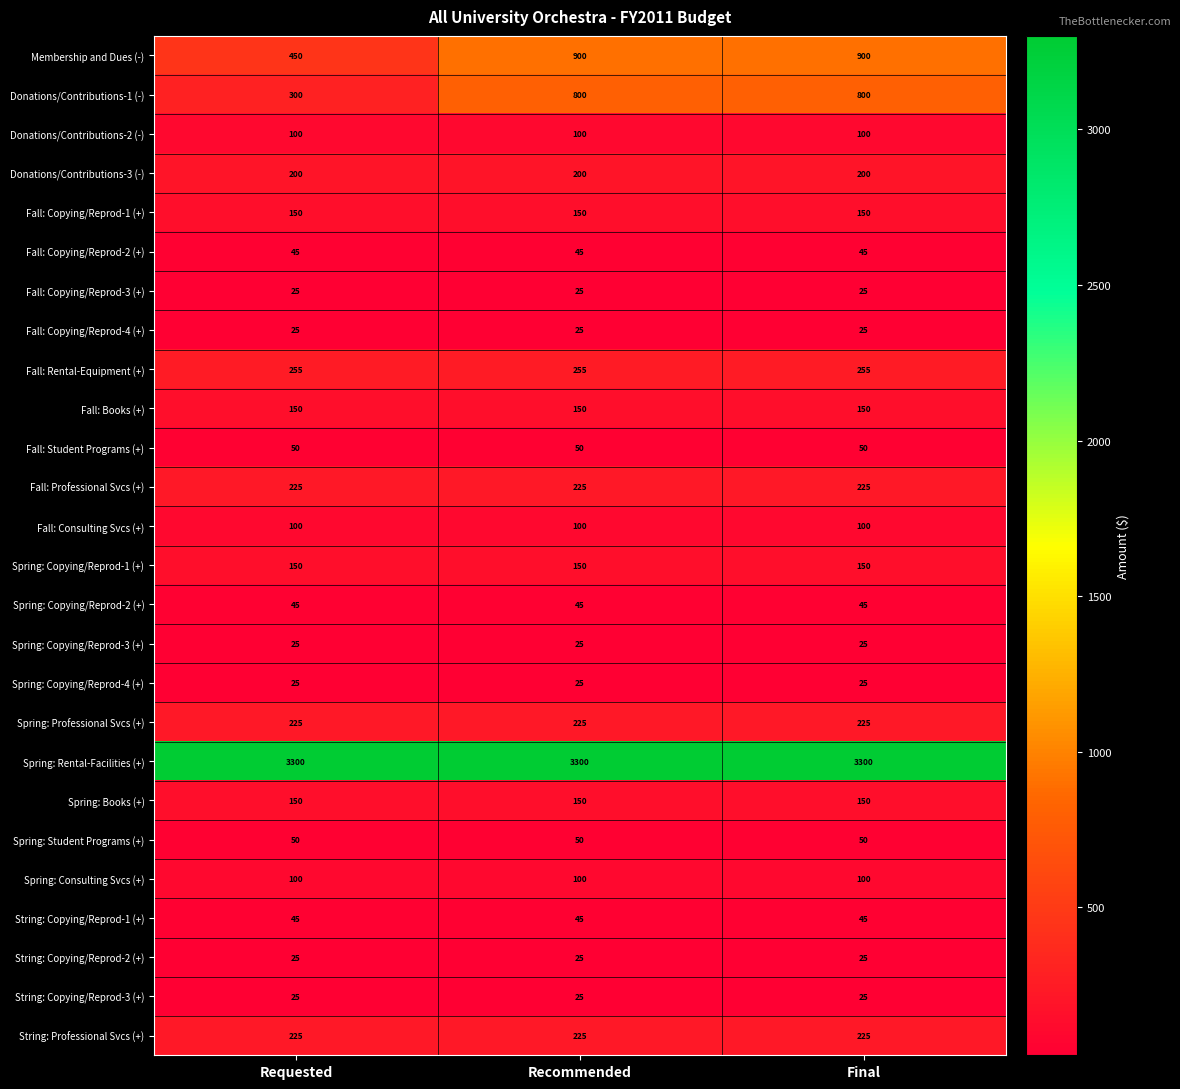

At how many categories does at least one series exceed 3100?

3